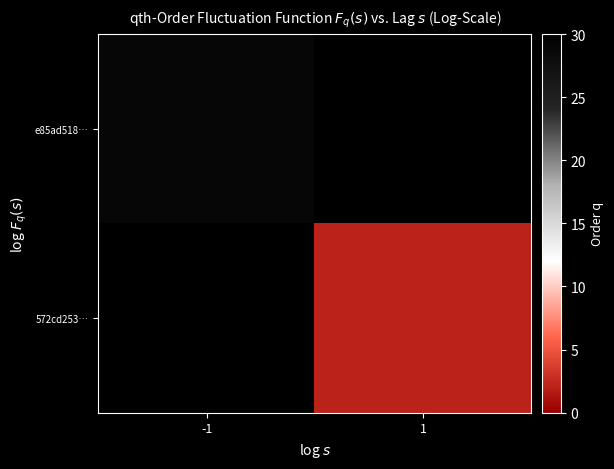

At which category is the sum across all series the highest?

-1